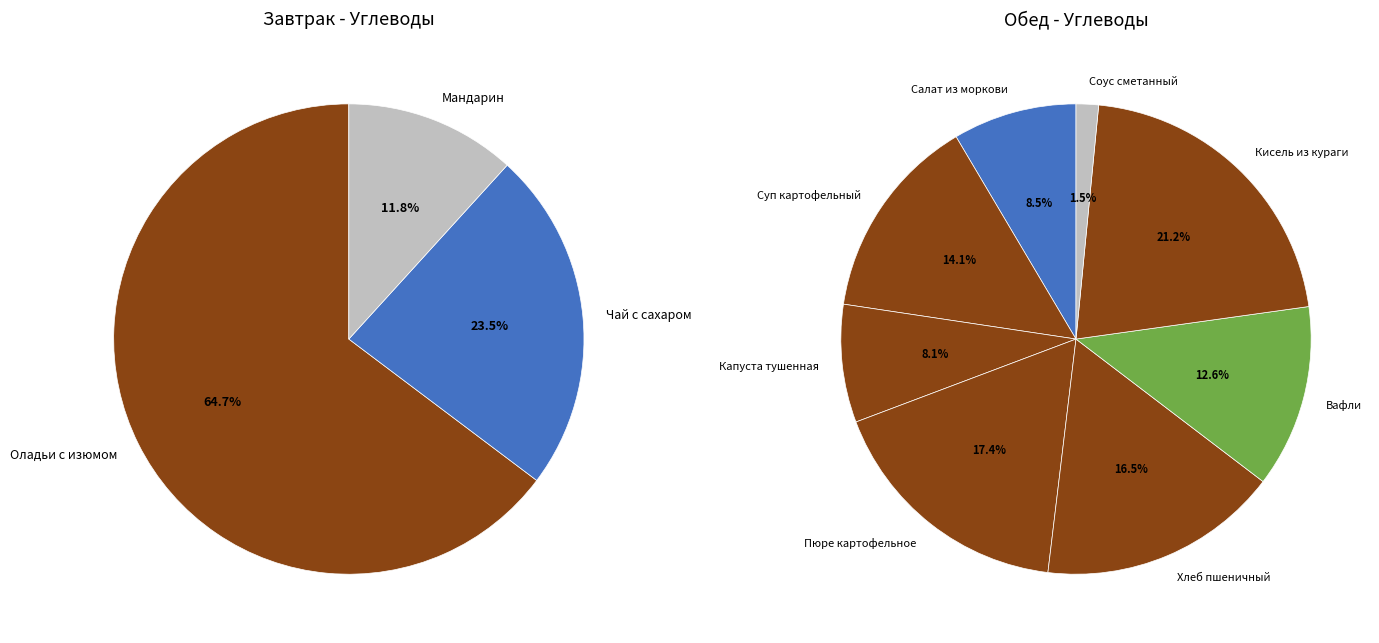

Which has a higher value, Мандарин or Чай с сахаром?

Чай с сахаром